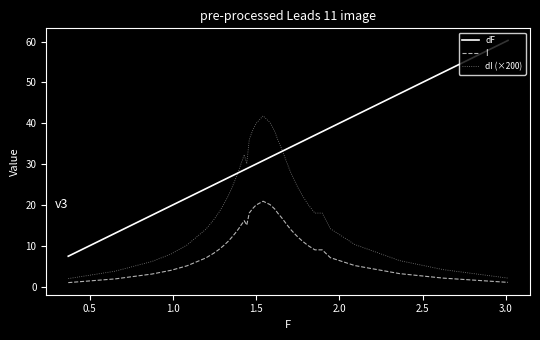

Rank the series by their maximum value, from highest to lowest.

dF, dI (×200), I